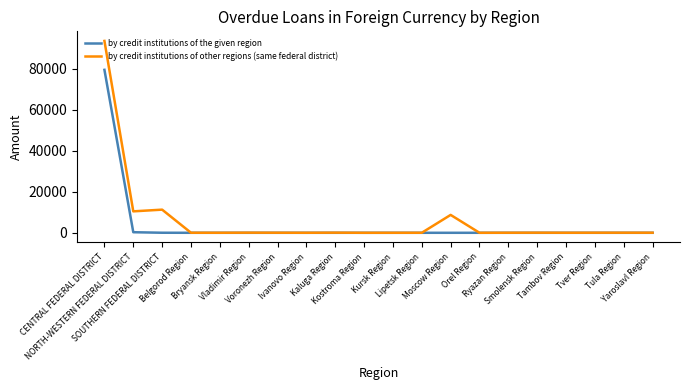

Which series has the largest range (max minus min)?

by credit institutions of other regions (same federal district)